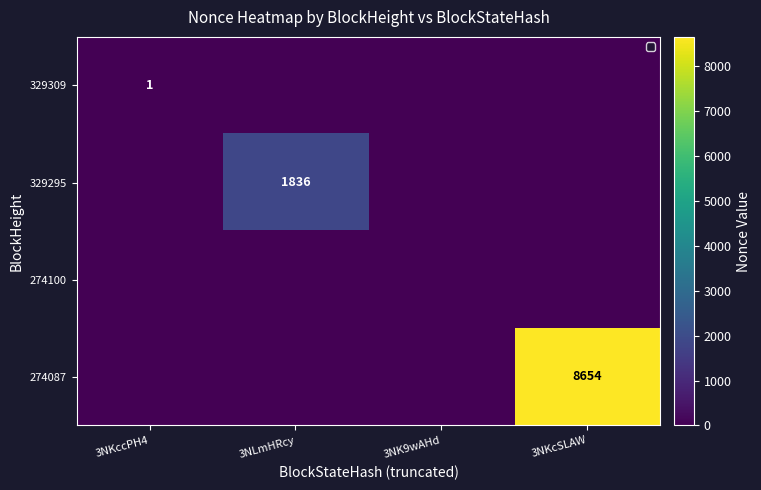

Is it true that 329309 equals 1 at 3NKccPH4?

True